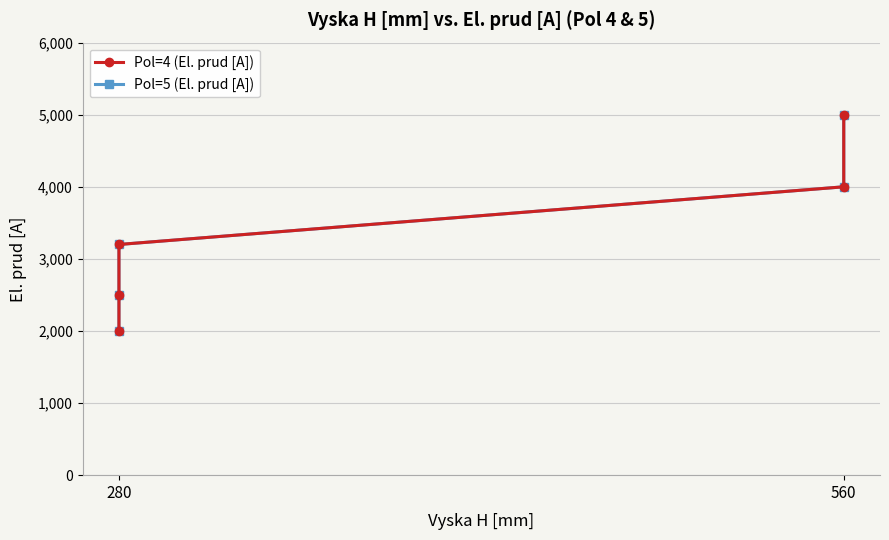

What is the value of the Pol=4 (El. prud [A]) point at the 2nd from the left?

2000